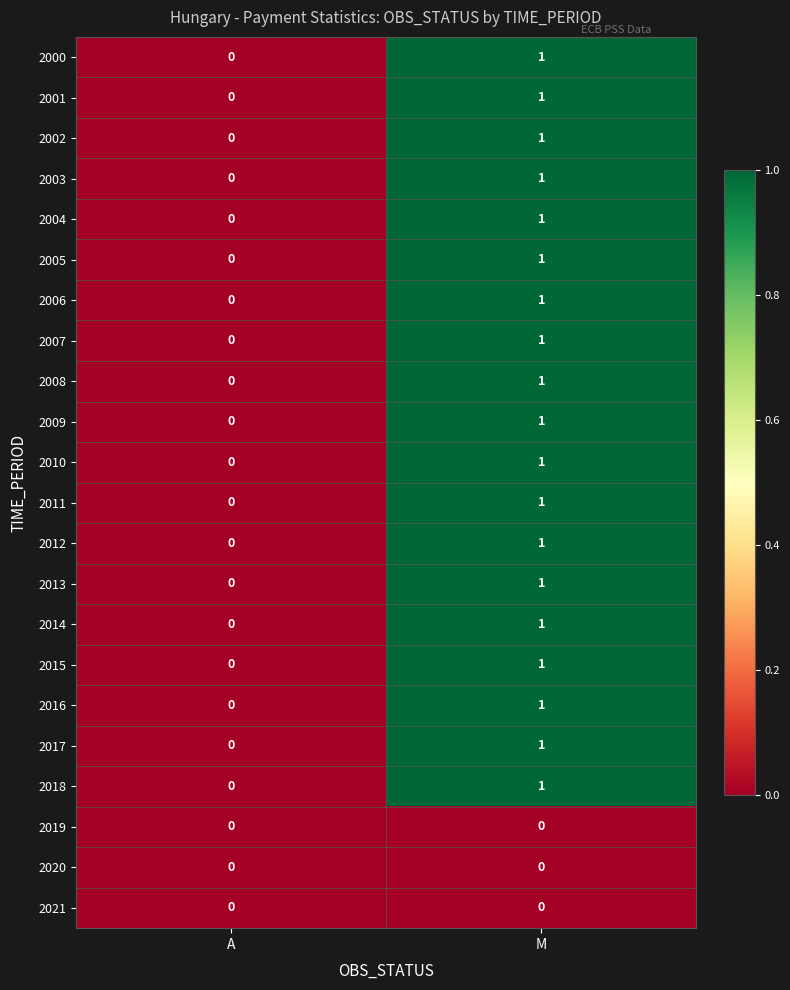

At which label does 2008 reach its minimum?

A